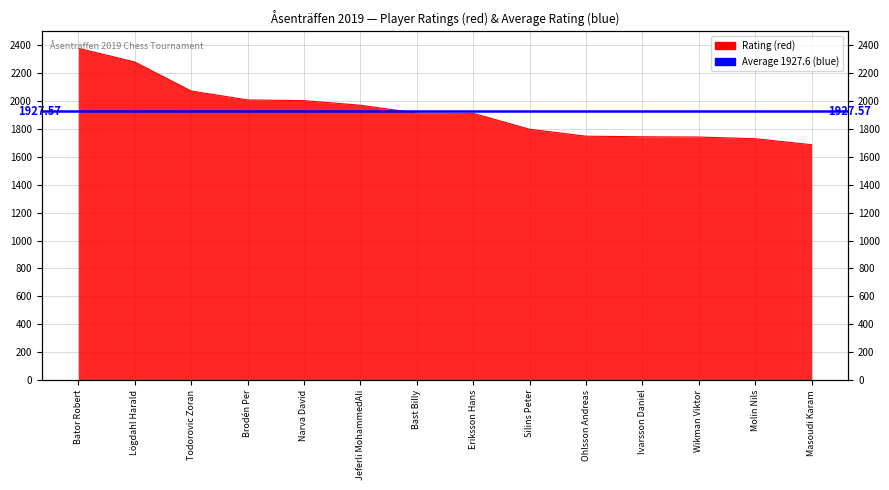

Does the chart have visible grid lines?

Yes